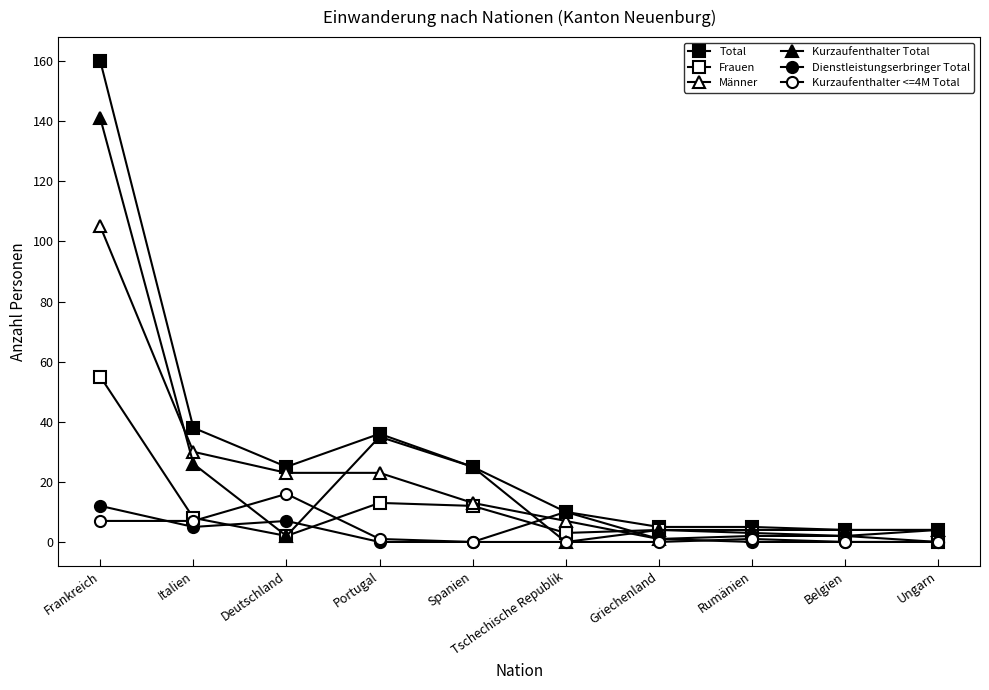

Count the number of categories in the chart.

10